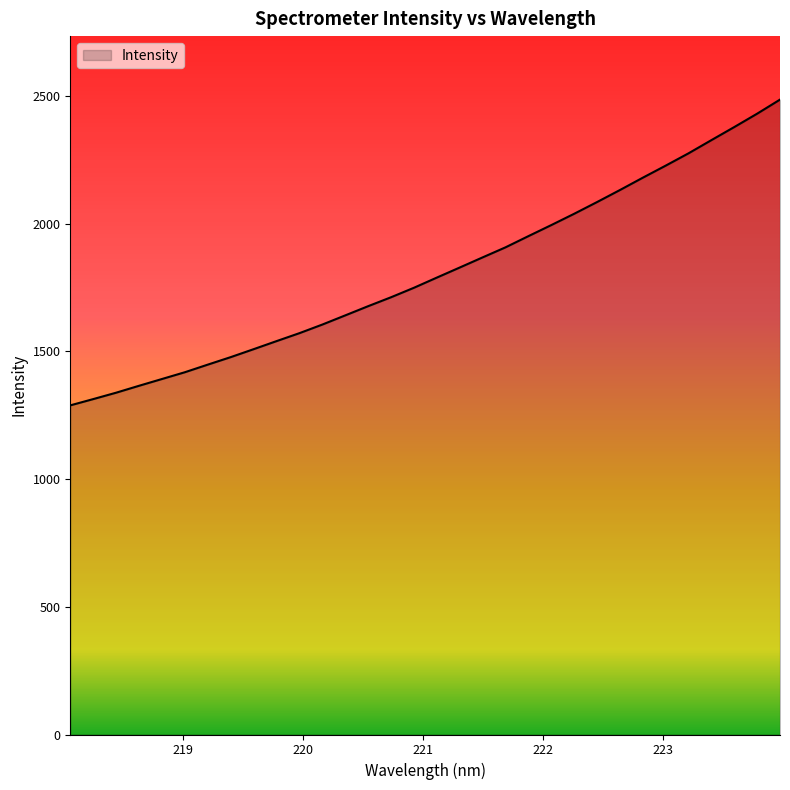

What is the difference between the maximum and minimum values?

1197.2